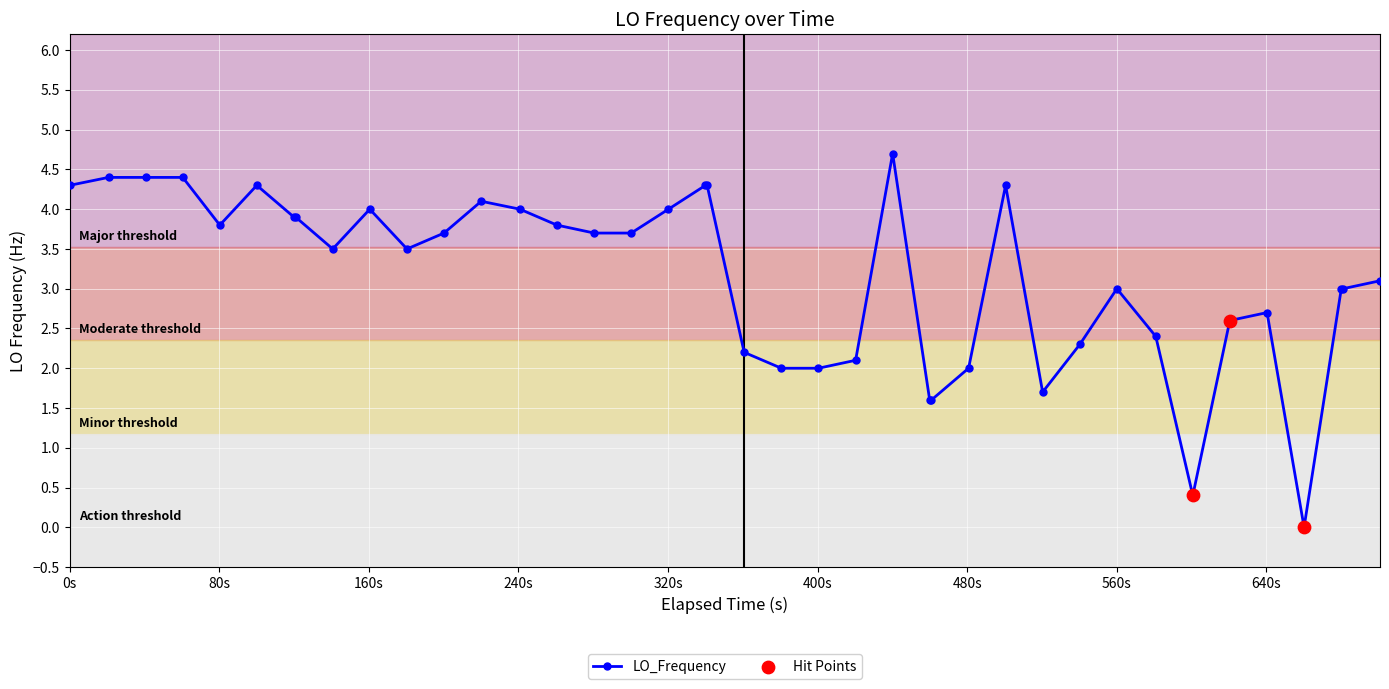

What is the greatest value displayed?

4.7